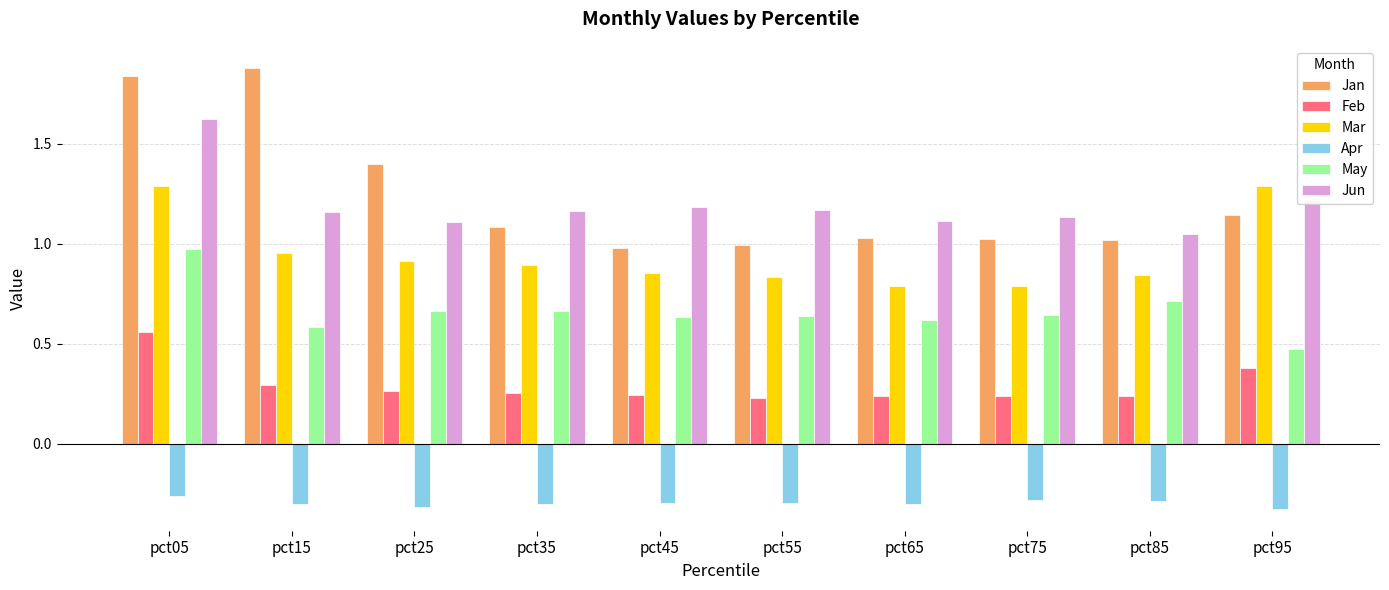

Are the bars horizontal?

No